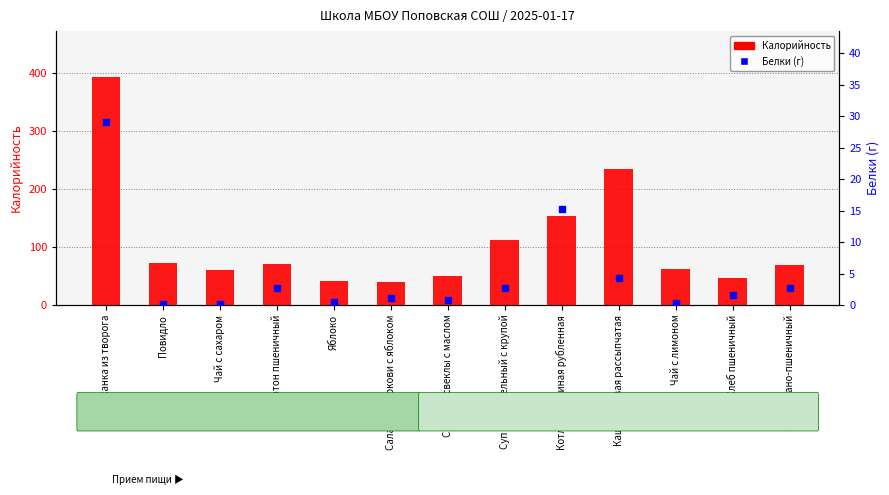

Which series has the widest spread of Y values?

Калорийность